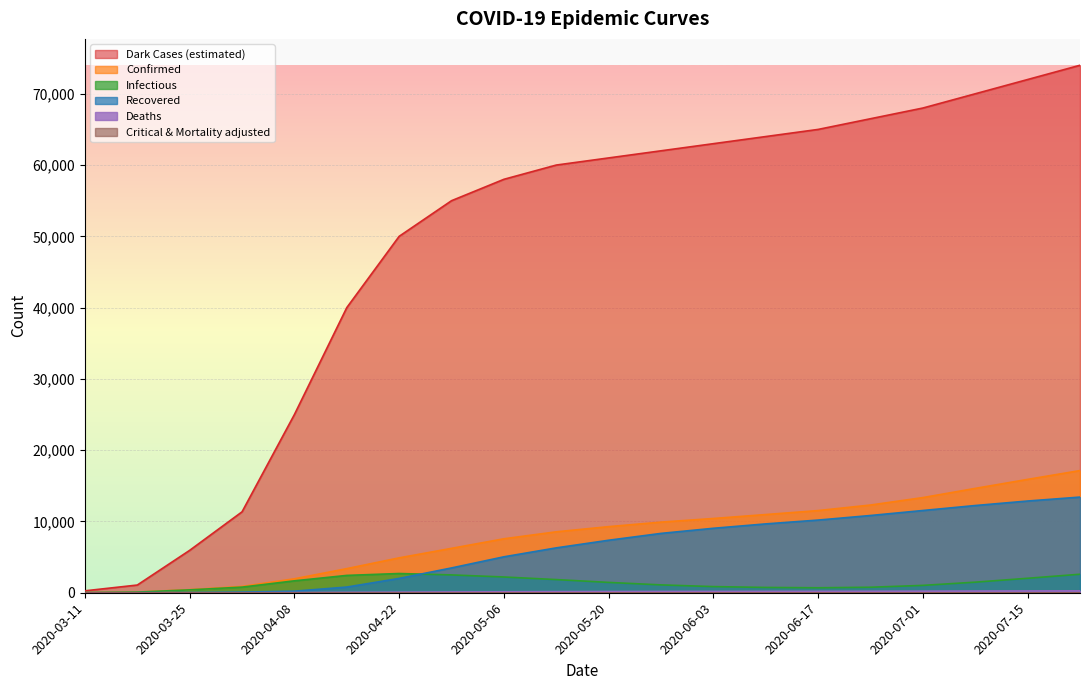

Between 2020-05-27 and 2020-07-22, which is larger?

2020-07-22